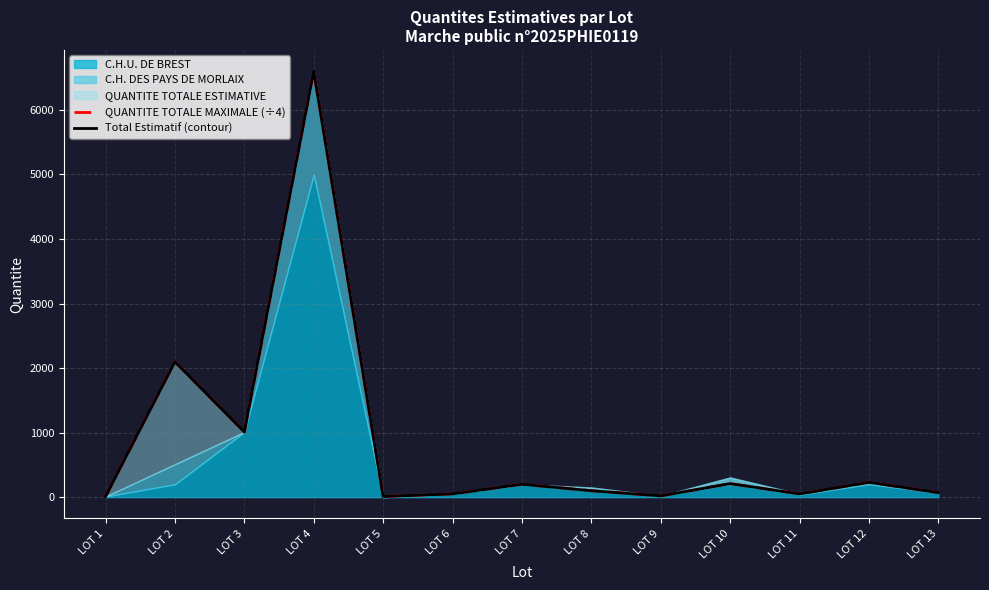

What is the total value across all series at LOT 2?

4196